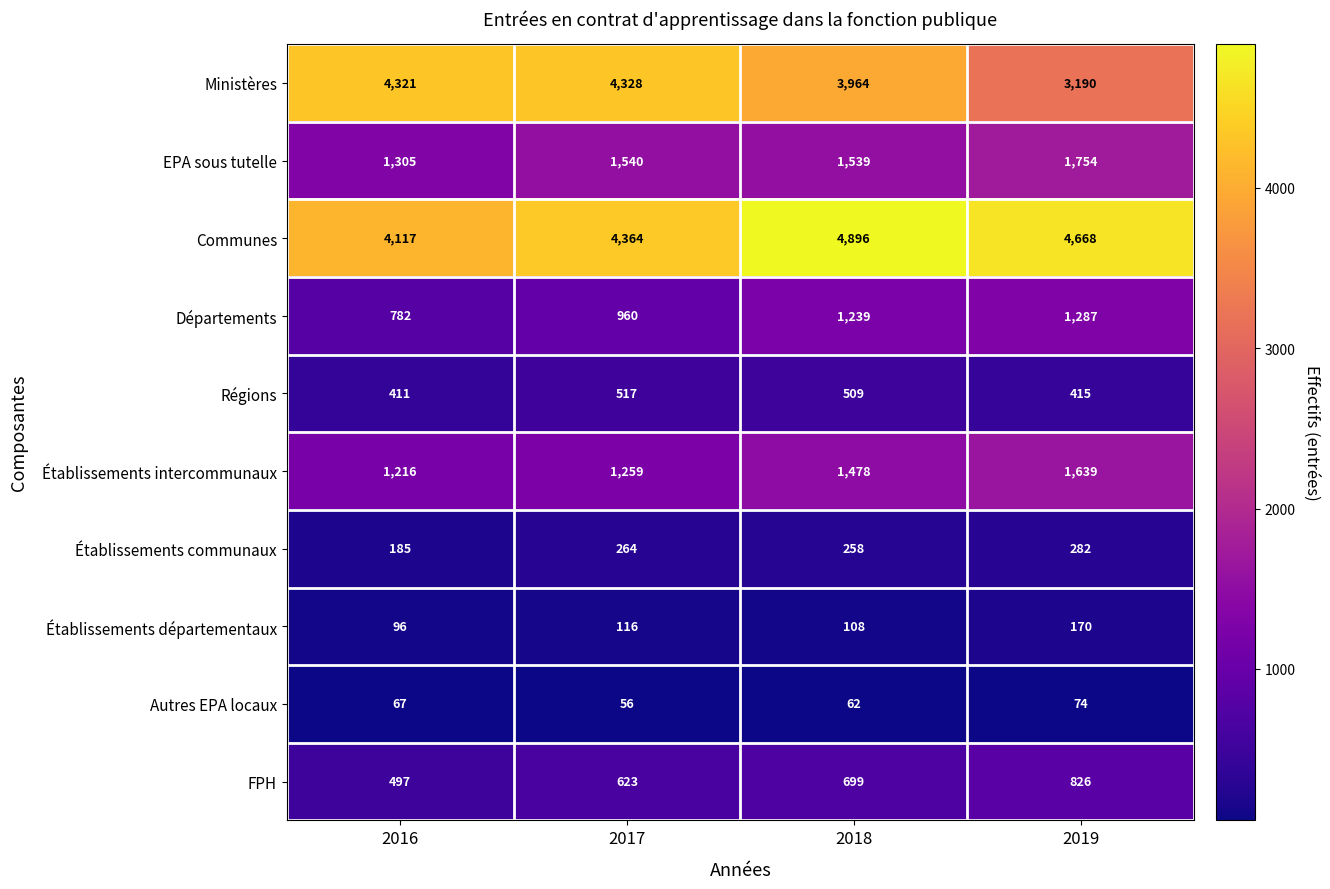

What is the difference between the Régions values at 2016 and 2018?

98